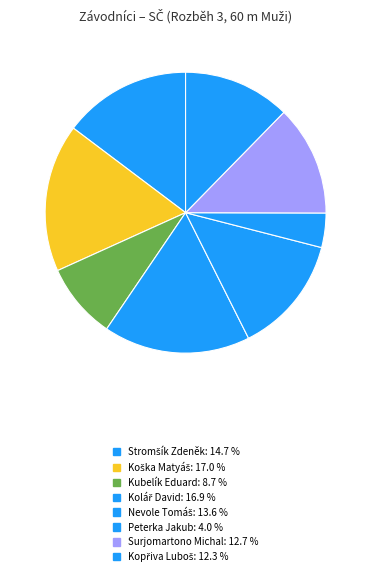

Is the sum of Nevole Tomáš and Koška Matyáš greater than half?

No